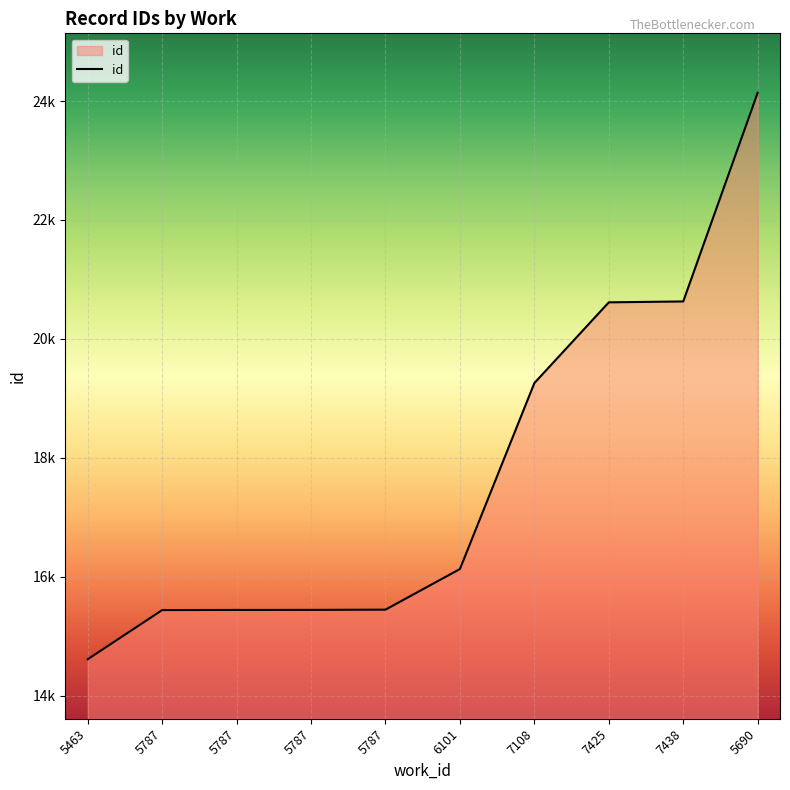

Does the chart display data point markers on the line(s)?

No